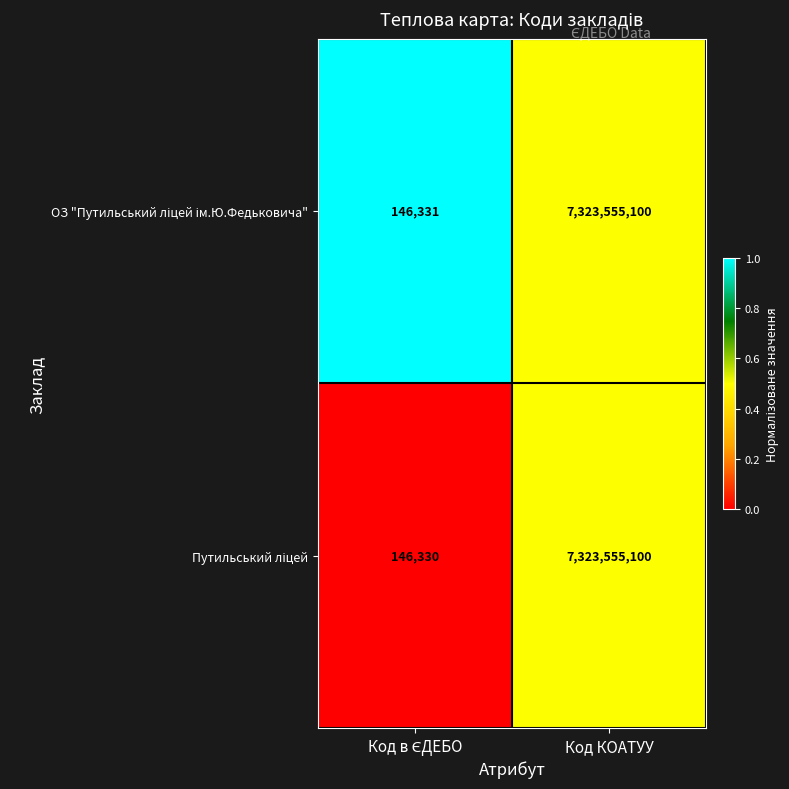

At which category is the sum across all series the highest?

Код КОАТУУ